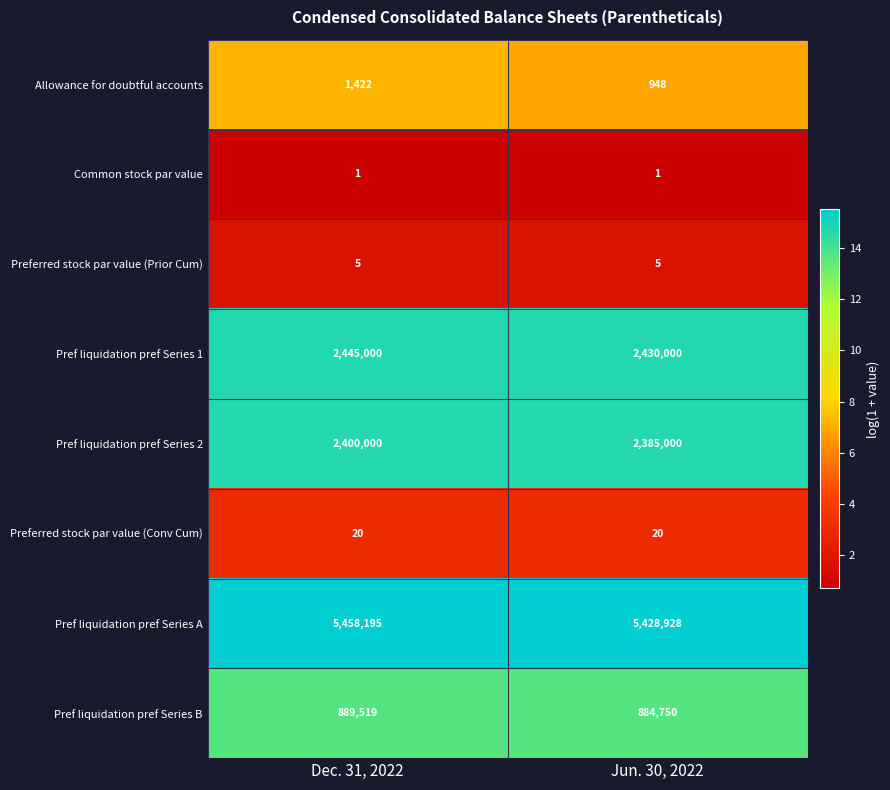

The value of Pref liquidation pref Series A at Jun. 30, 2022 is 8936527. True or false?

False